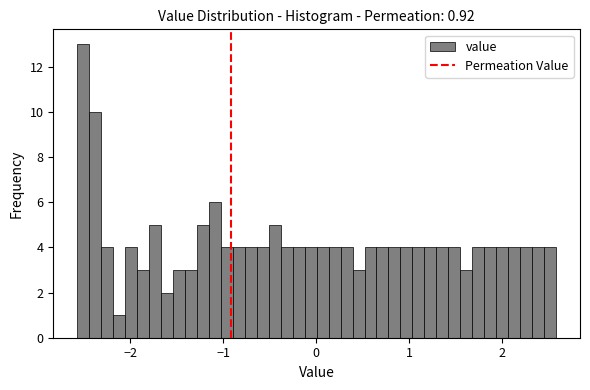

Around what value on the x-axis is the tallest bar? Give the approximate position of its centre, as read against the axis.

-2.5